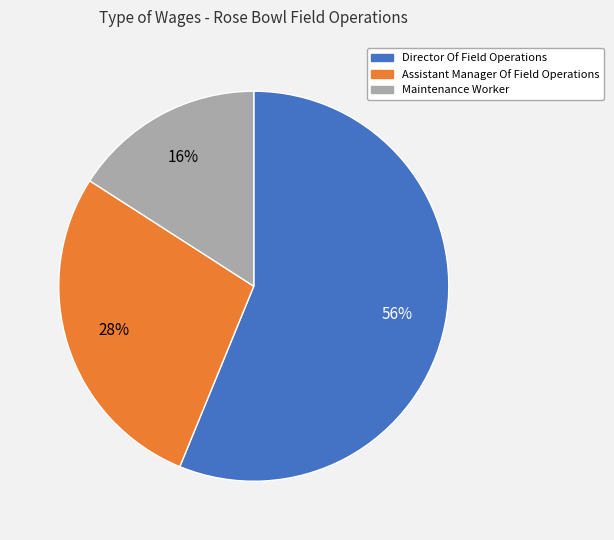

The Maintenance Worker slice represents 9% of the pie. True or false?

False